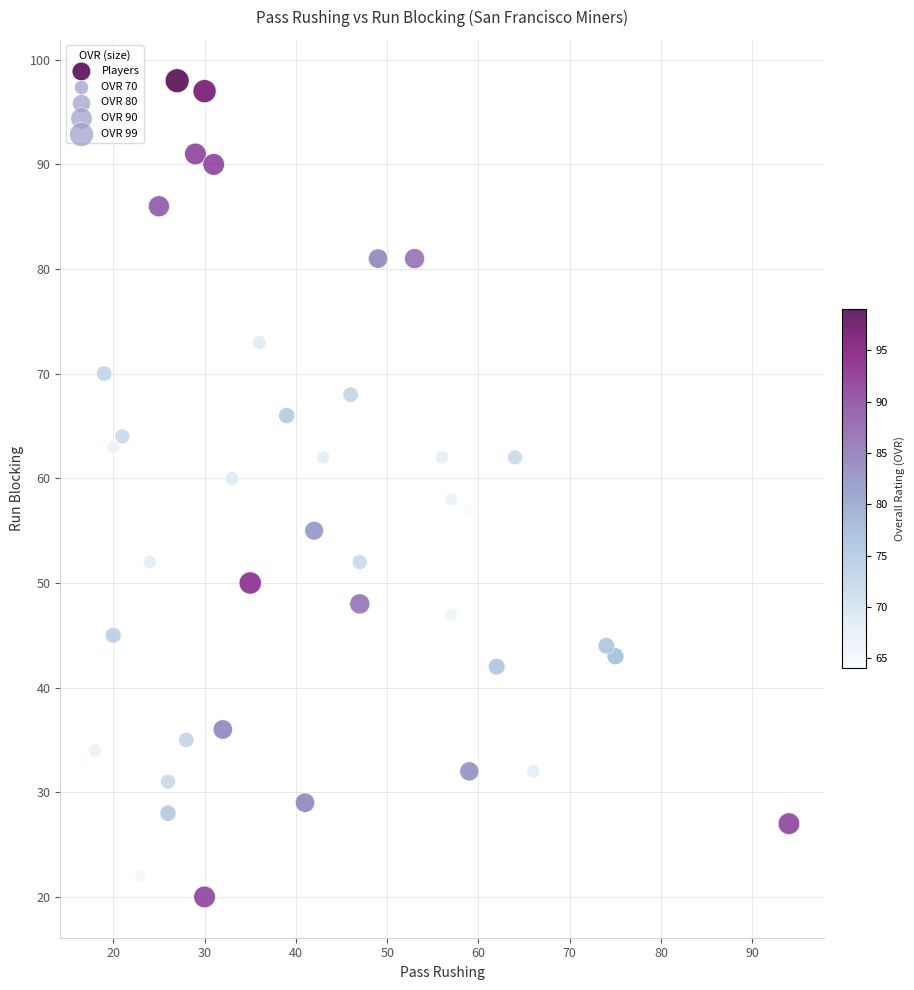

What is the range of X values (max minus min)?

76